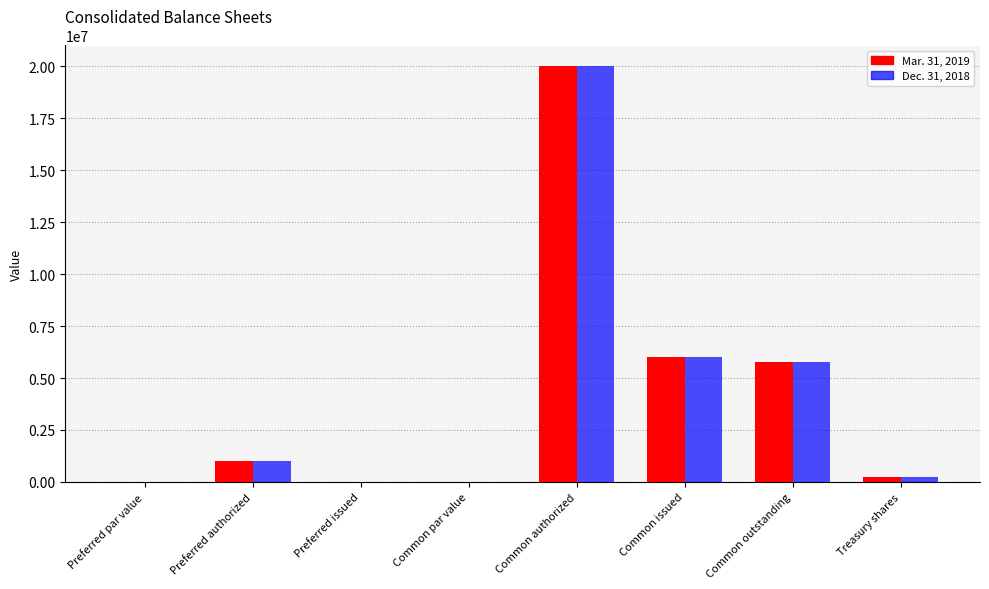

Is the value of Mar. 31, 2019 at Treasury shares greater than the value of Dec. 31, 2018 at Common outstanding?

No